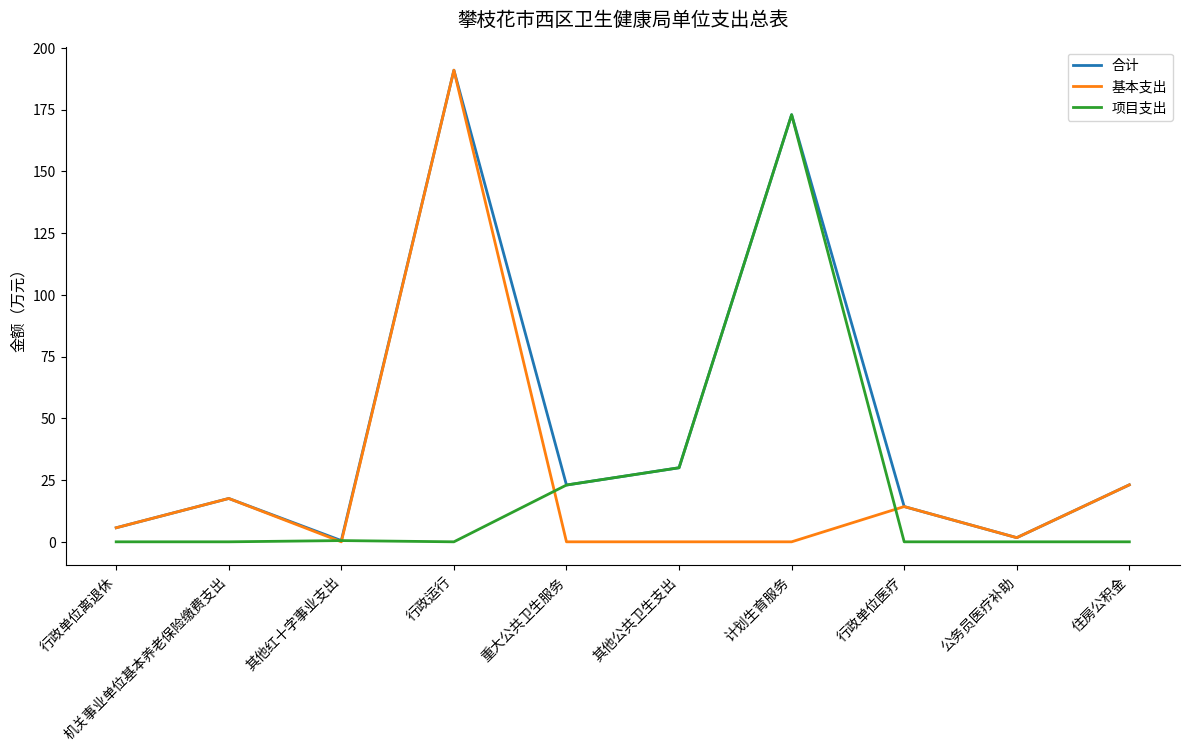

What is the highest value of the 基本支出 series?

191.0